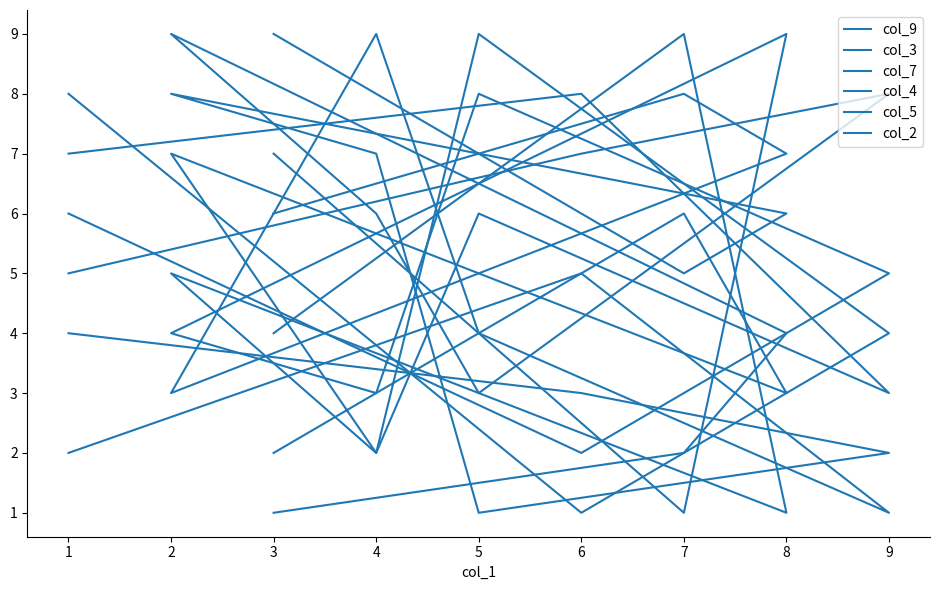

At how many categories does at least one series exceed 1?

9